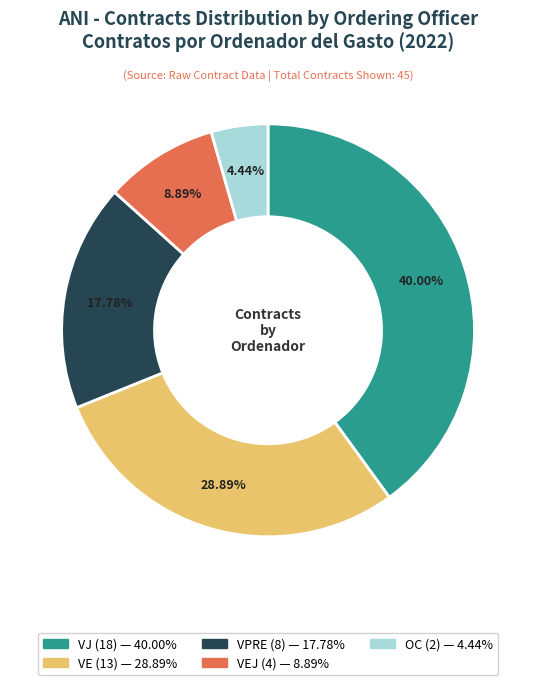

Does any single category account for the majority?

No